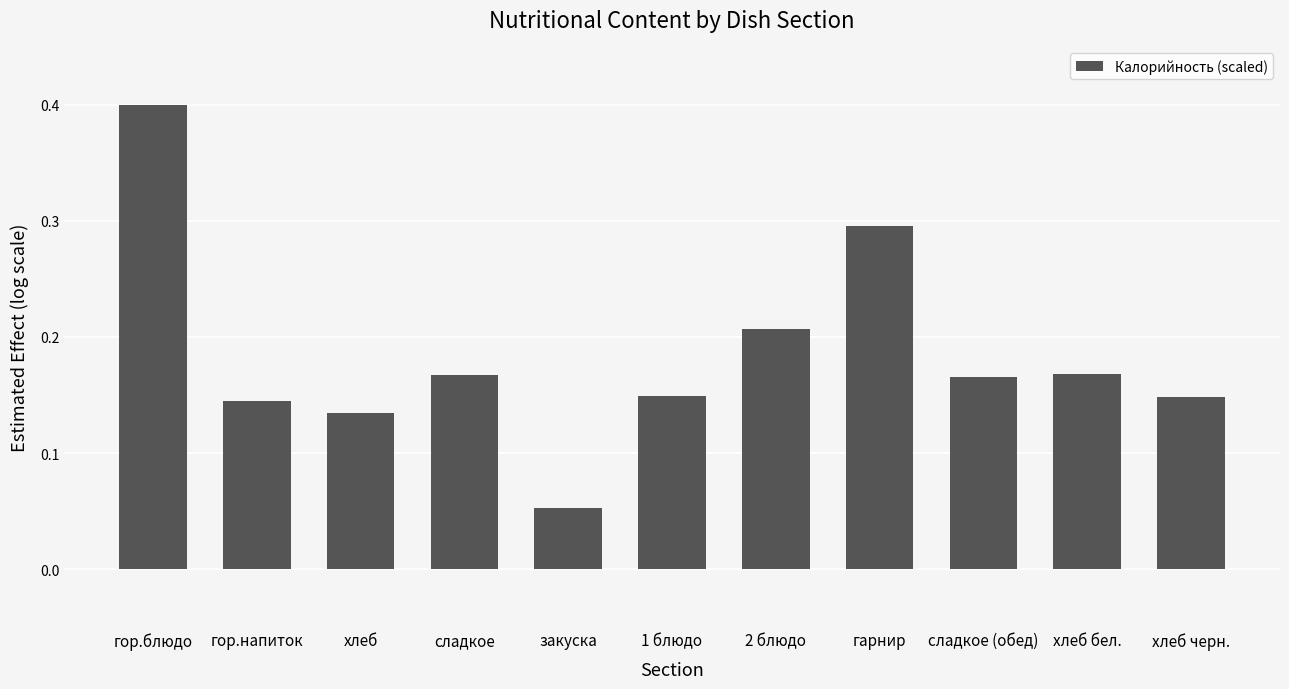

At which category does the chart reach its peak across all series?

гор.блюдо